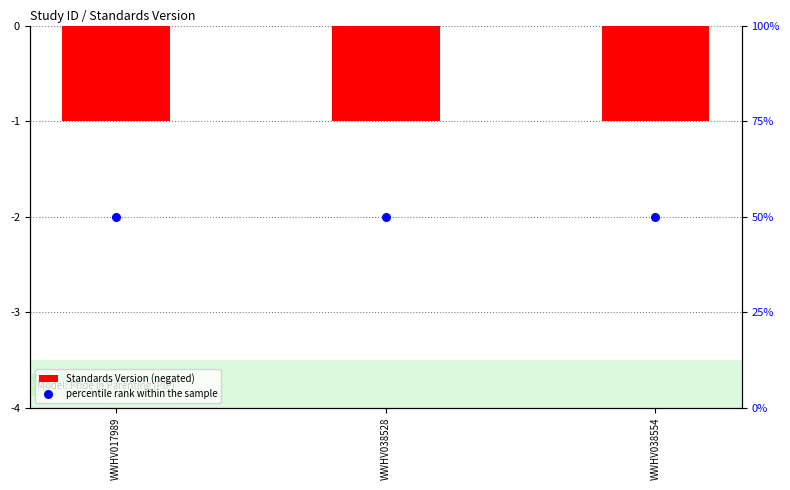

What are all the series names shown in the legend?

Standards Version (negated), percentile rank within the sample